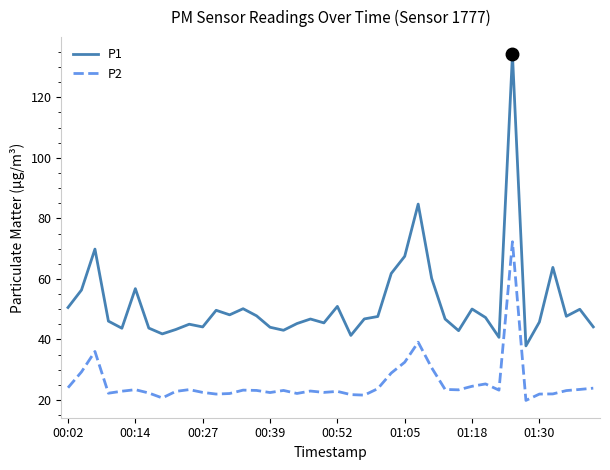

List the series in order of their peak value, lowest first.

P2, P1